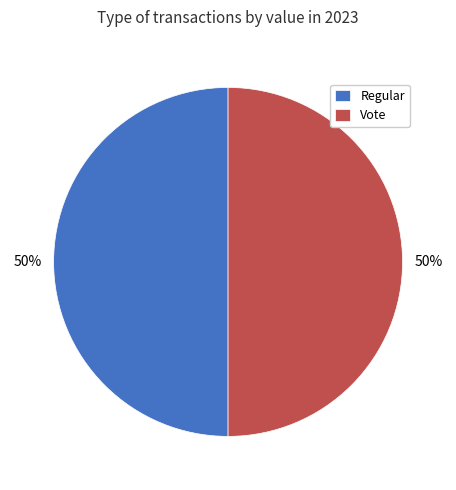

What is the ratio of the value at Vote to the value at Regular?

1.0